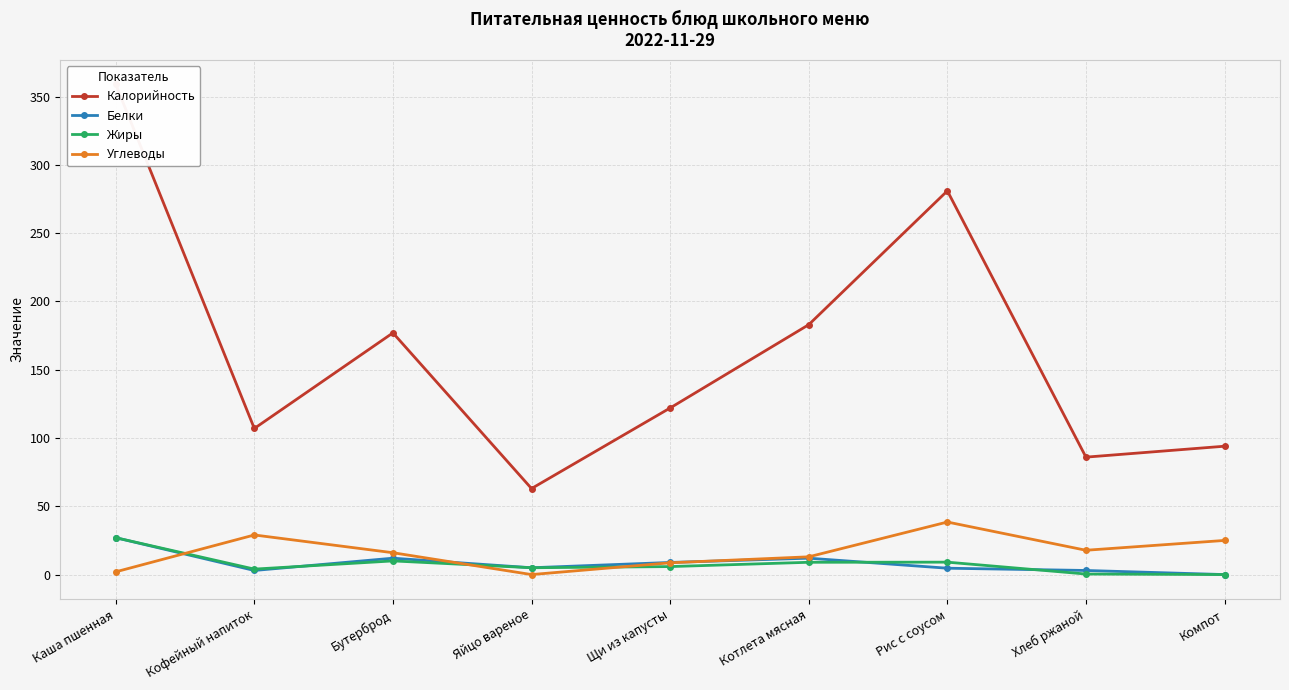

Between which two adjacent categories do Углеводы and Белки first intersect?

Каша пшенная and Кофейный напиток